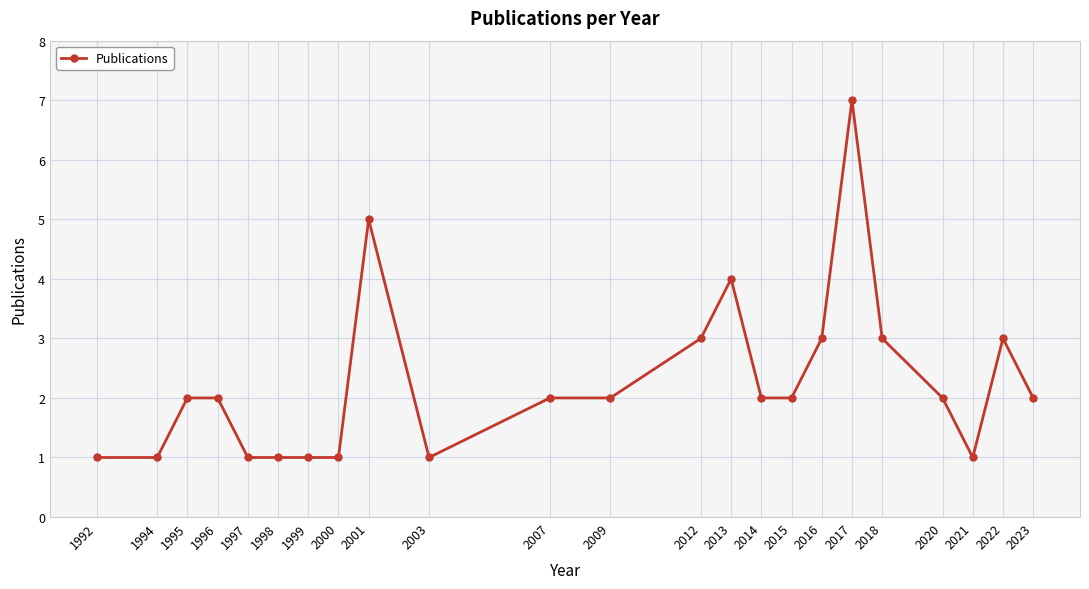

Approximately how many times larger is the value at 1998 compared to 1999?

1.0